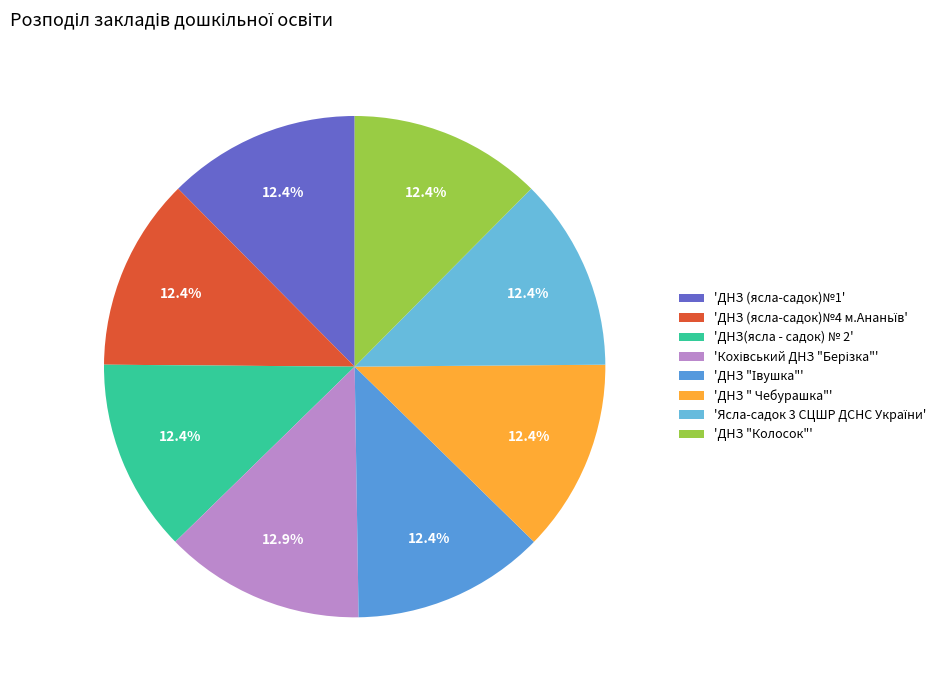

Is there any slice that represents more than half of the pie?

No